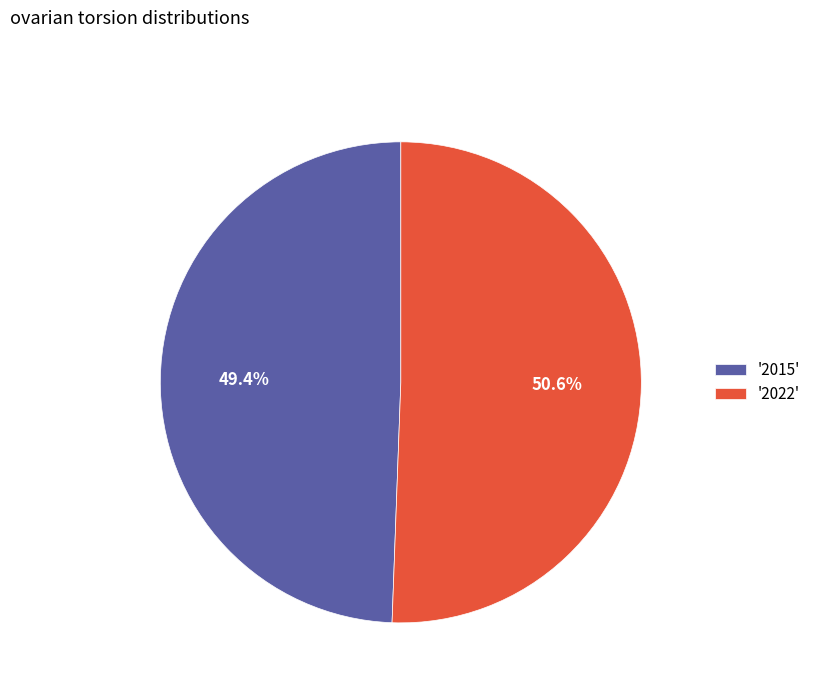

What percentage do '2022' and '2015' together represent?

100.0%